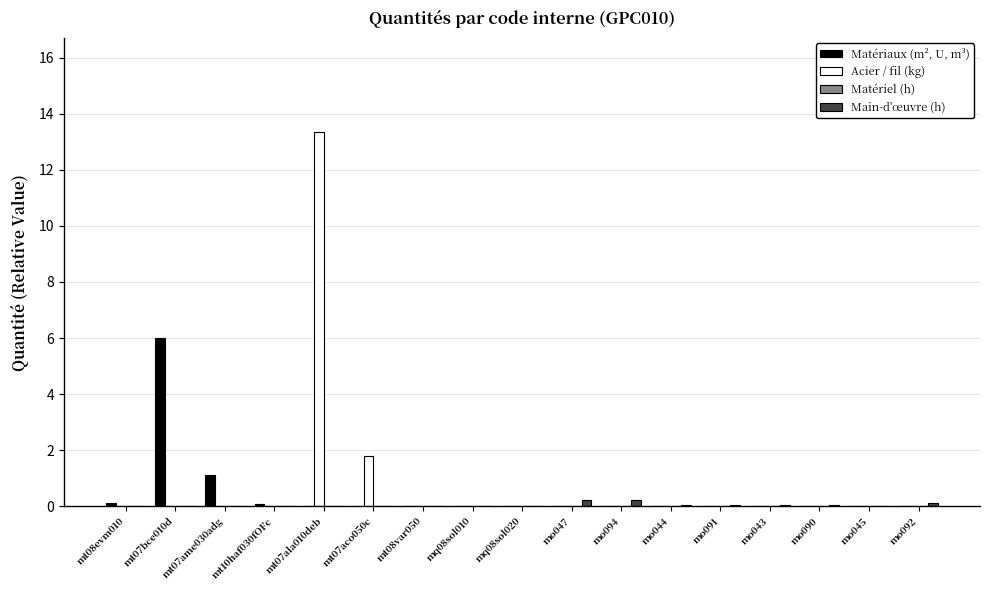

How many categories are shown in the chart?

17